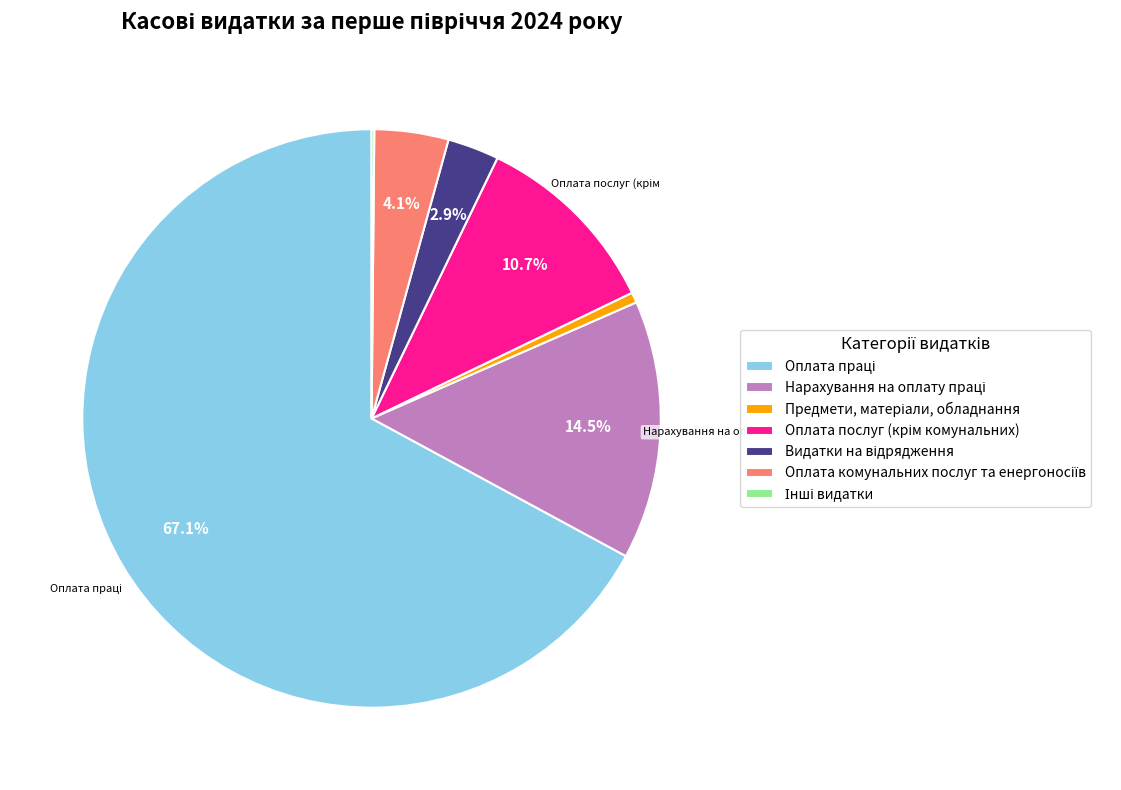

To the nearest percent, what is the difference between the largest and smallest slice percentages?

67%